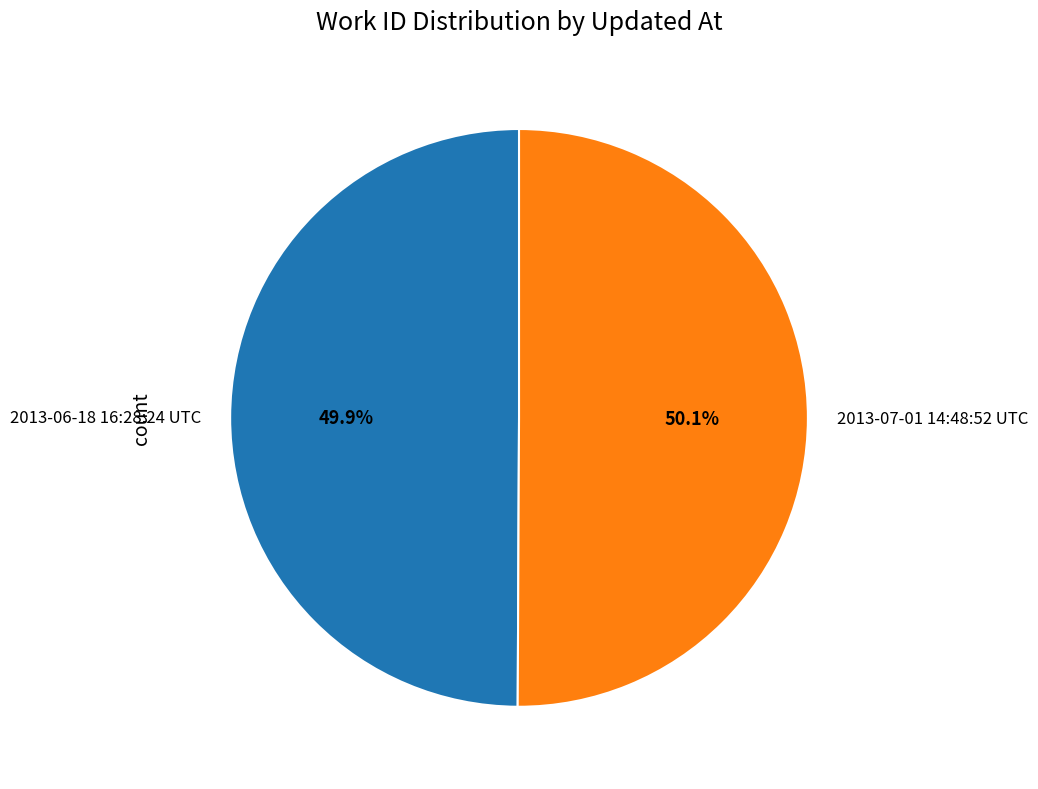

Does any single category account for the majority?

Yes